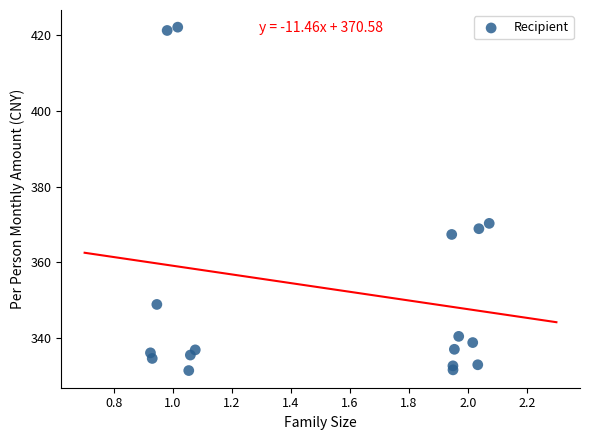

What is the range of X values (max minus min)?

1.1